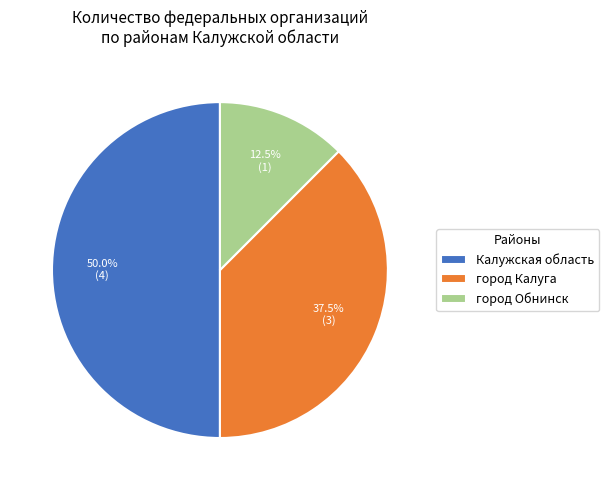

Which category has the biggest portion of the pie?

Калужская область